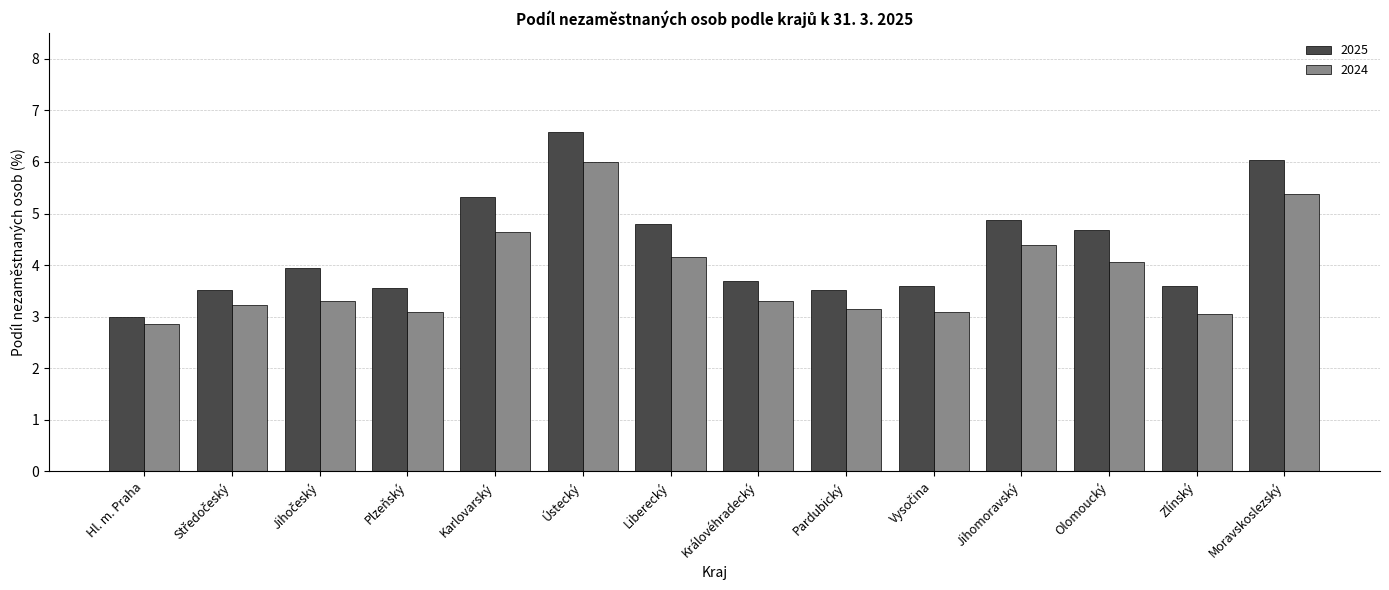

Which series changed the most between Karlovarský and Moravskoslezský?

2024